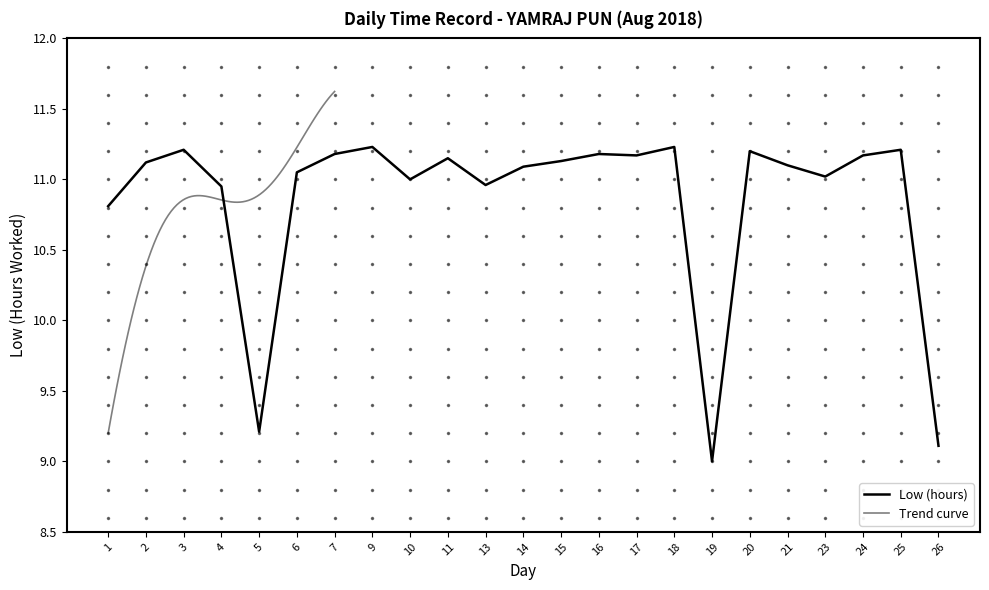

How many points are lower than both their immediate neighbors (excluding endpoints)?

6